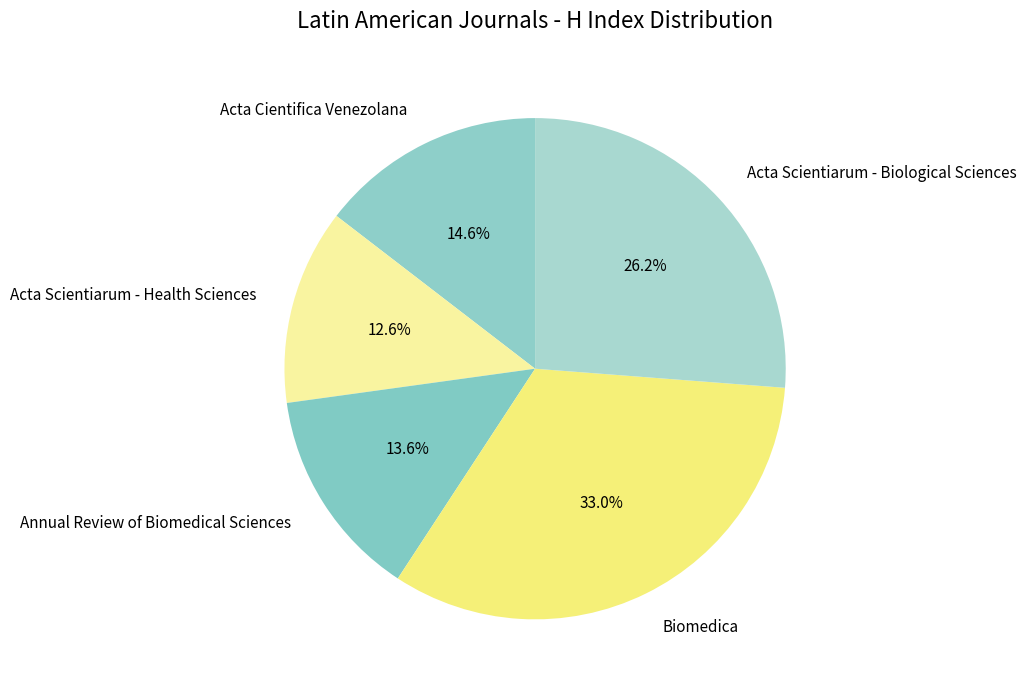

Combined, do Annual Review of Biomedical Sciences and Biomedica account for over 50%?

No